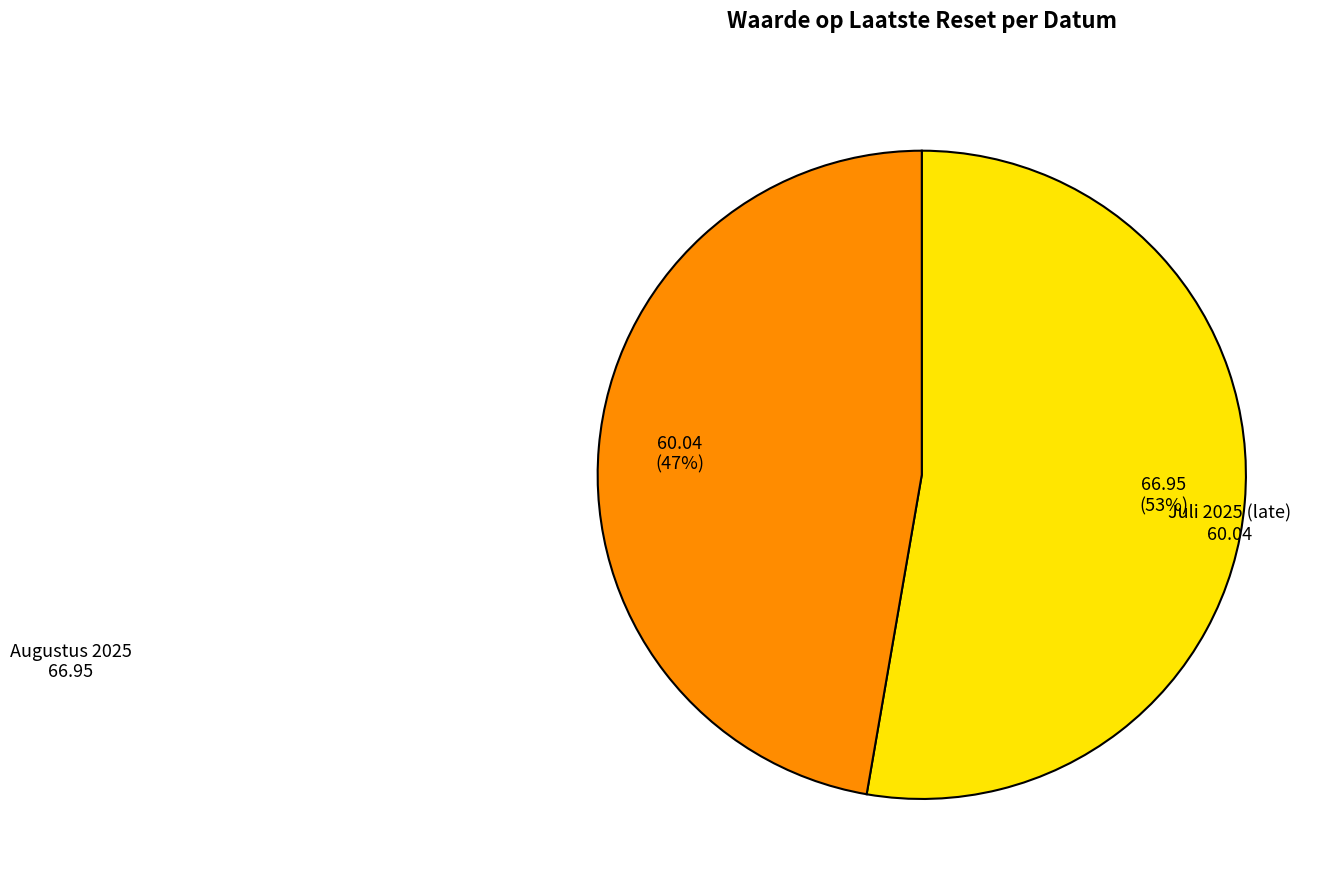

To the nearest percent, what is the average slice percentage?

50%